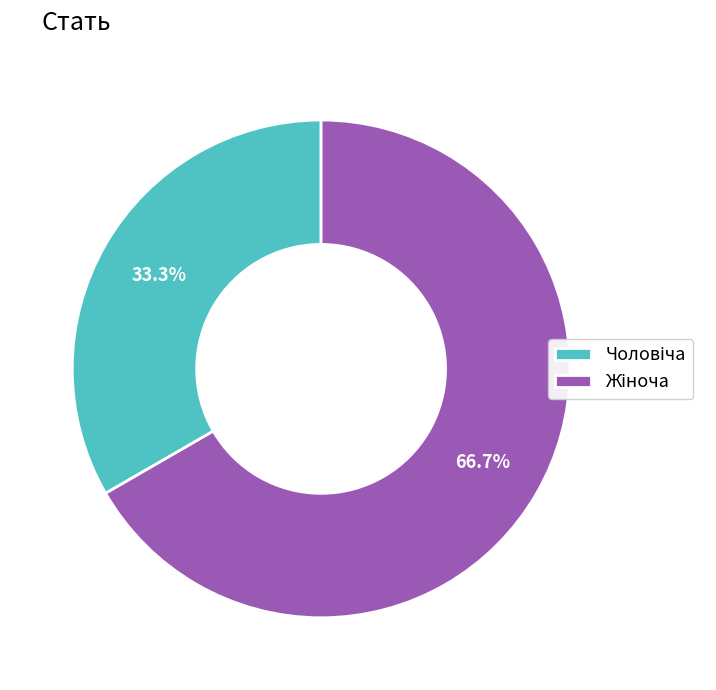

Is there any slice that represents more than half of the pie?

Yes